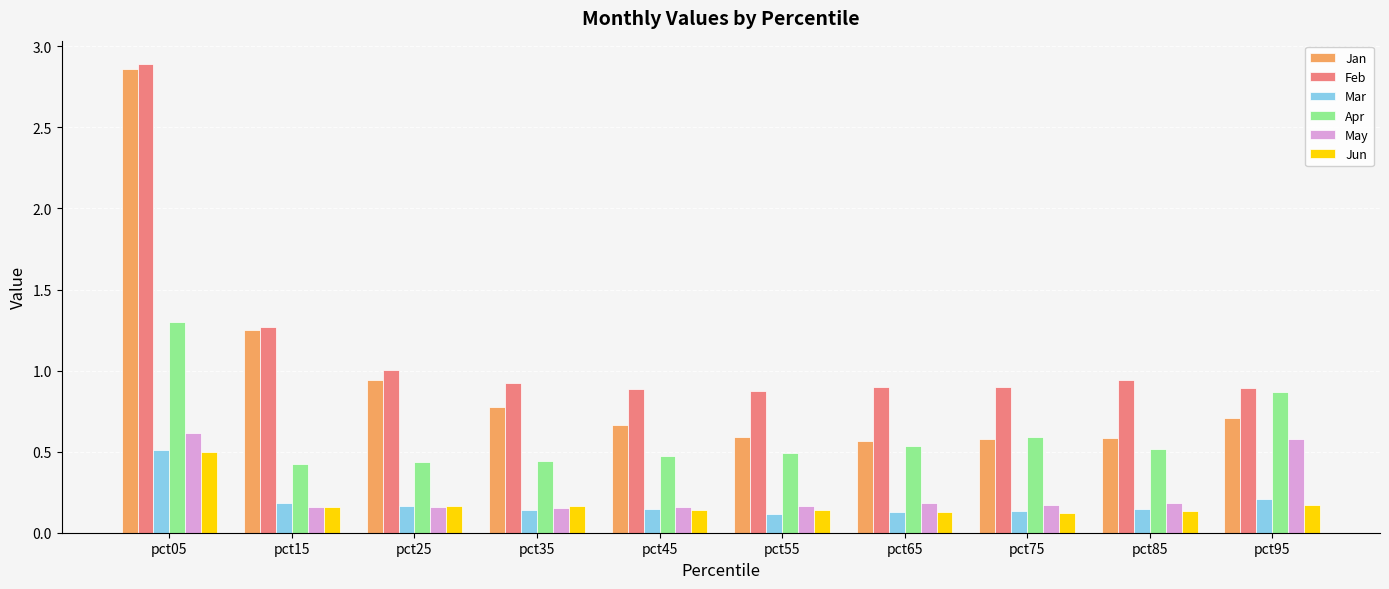

What is the difference between the highest and lowest values at pct25?

0.8